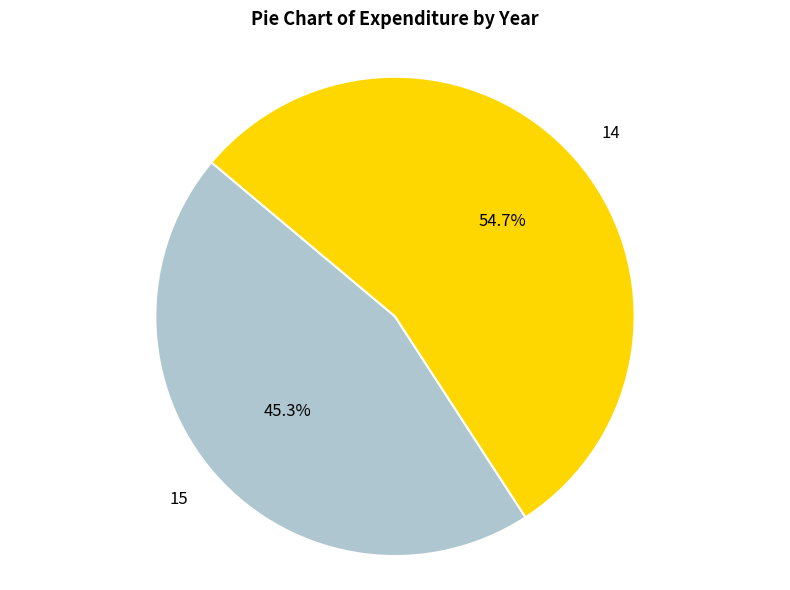

To the nearest percent, what is the combined percentage of 15 and 14?

100%